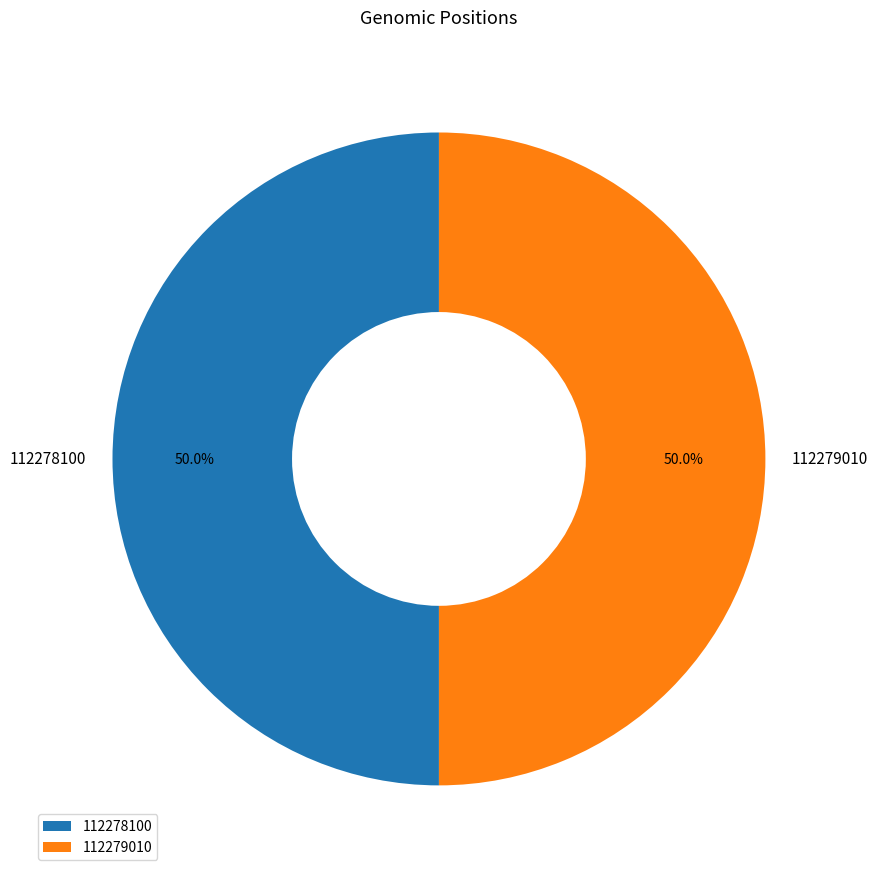

The 112278100 slice represents 58% of the pie. True or false?

False